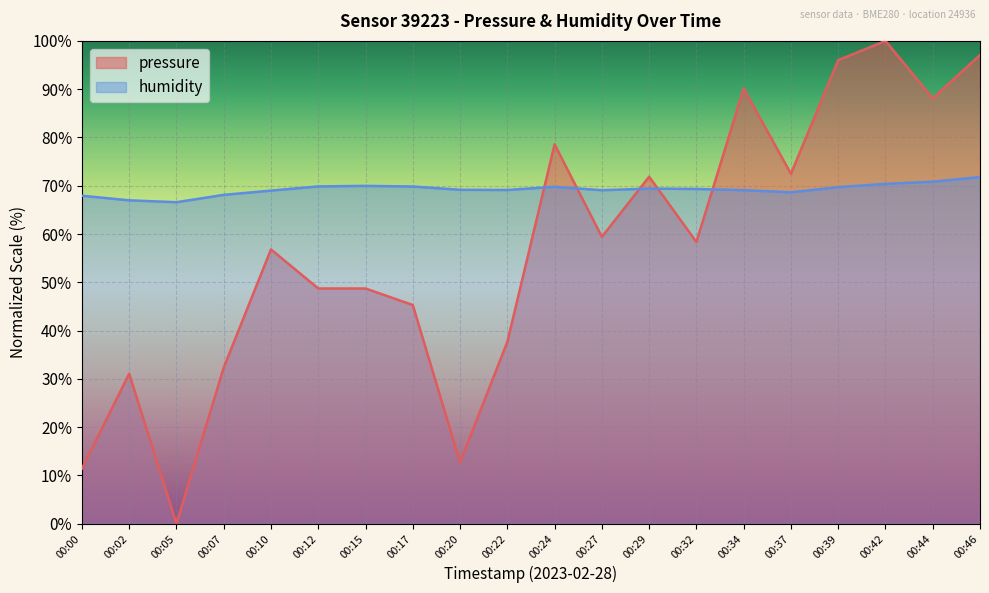

List the labels in order of humidity value, smallest first.

00:05, 00:02, 00:00, 00:07, 00:37, 00:10, 00:27, 00:34, 00:22, 00:20, 00:32, 00:29, 00:39, 00:24, 00:17, 00:12, 00:15, 00:42, 00:44, 00:46